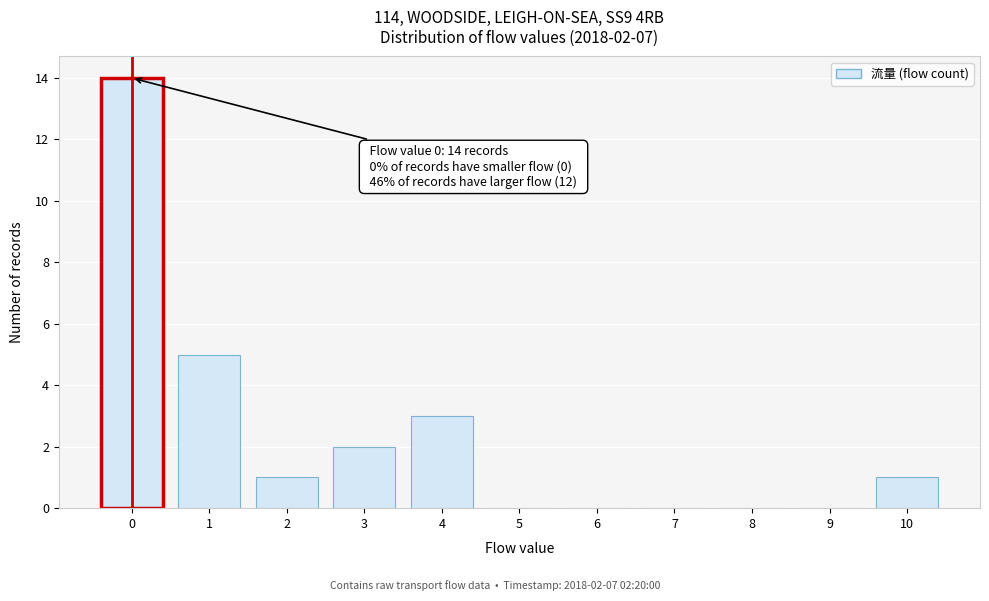

Over which range of the x-axis is the bar tallest?

-0.5 to 0.5